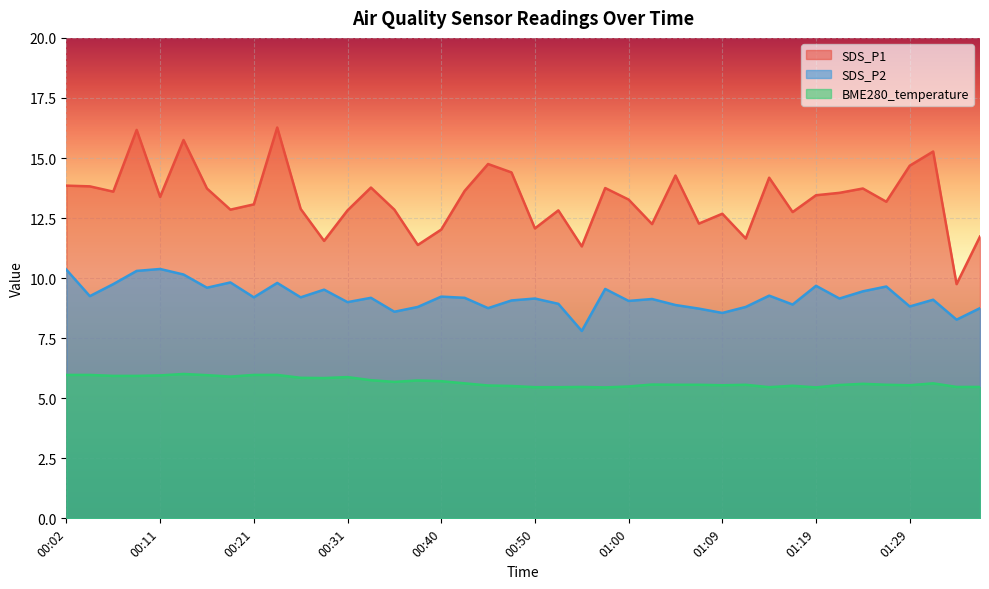

What is the spread (max minus min) of values at 00:26?

7.0